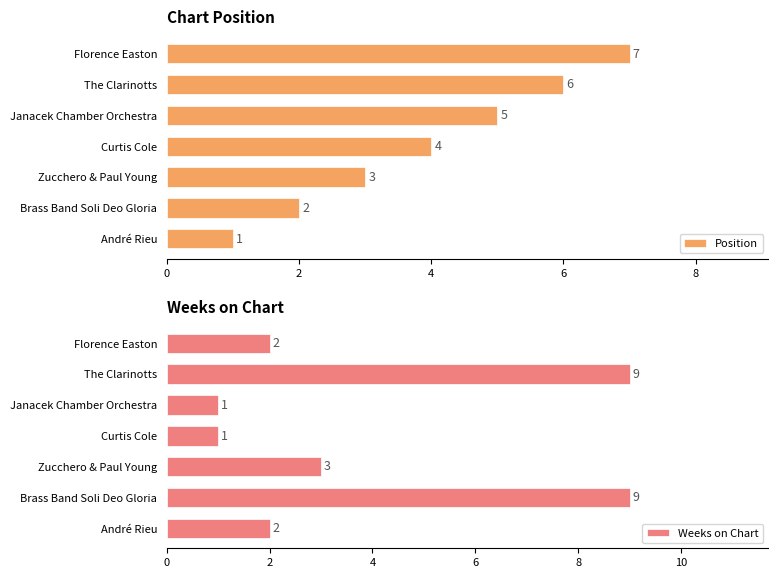

What is the sum of all Position values?

28